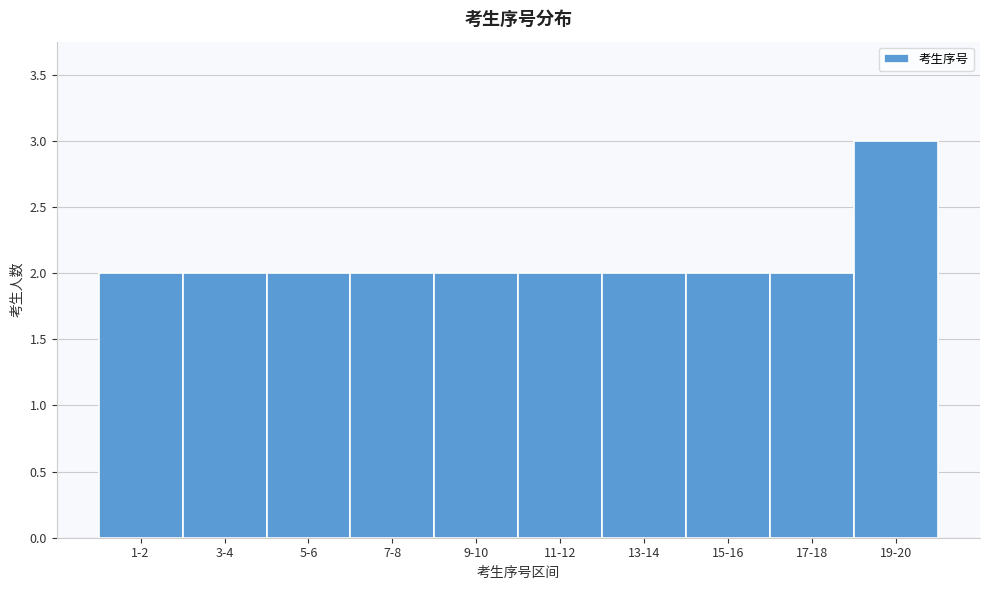

Reading left to right, transcribe all the data shown in this chart.

2	2	2	2	2	2	2	2	2	3